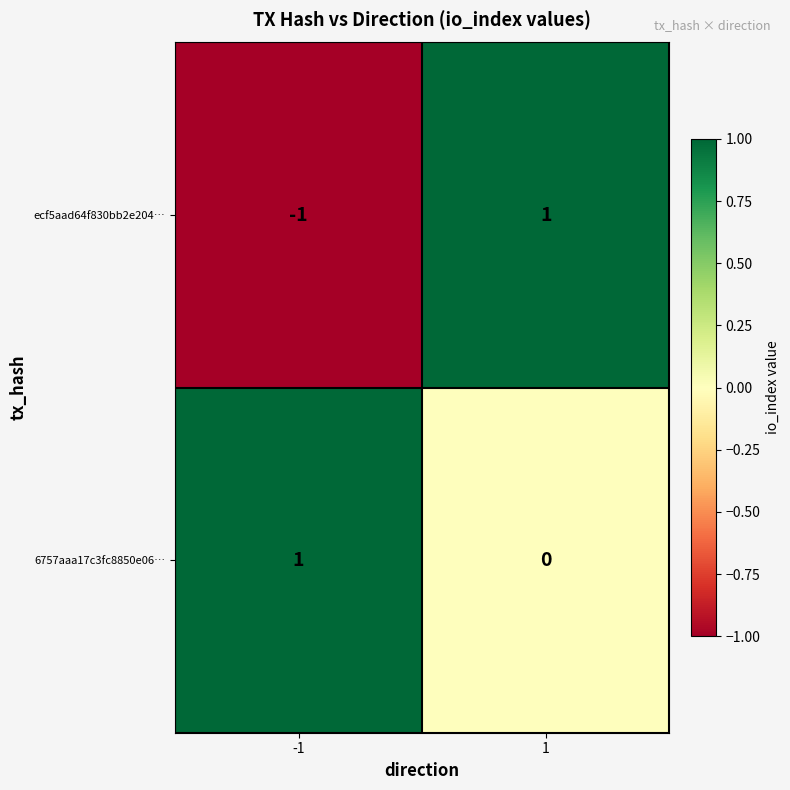

At which category is the sum across all series the highest?

1